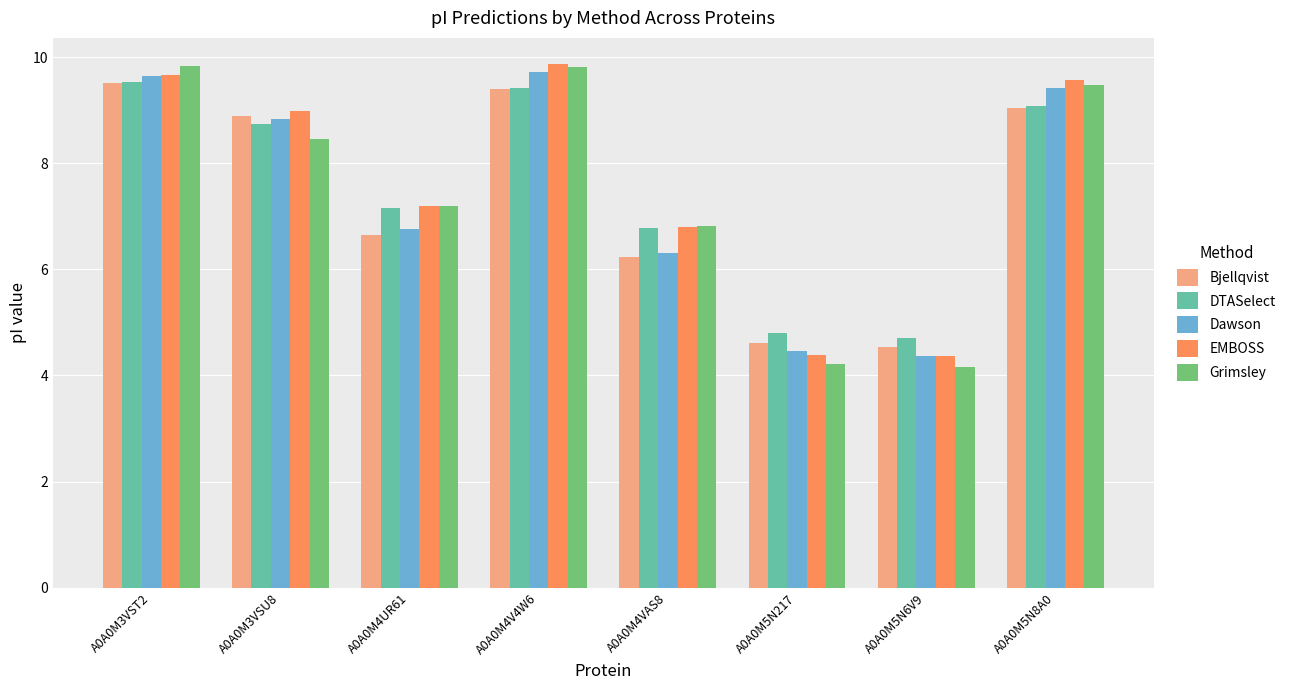

What is the spread (max minus min) of values at A0A0M4UR61?

0.5